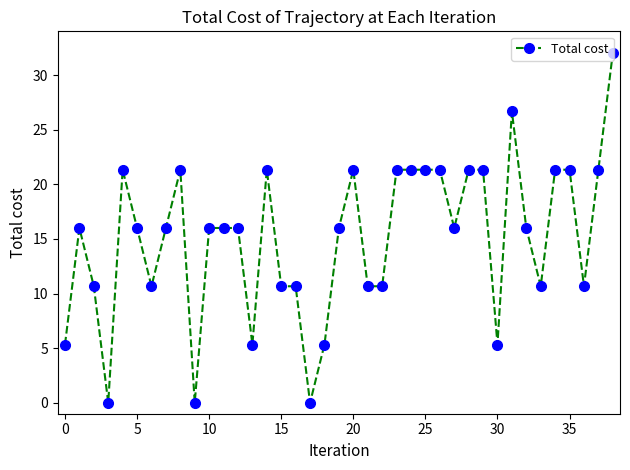

What is the maximum value shown in the chart?

32.0